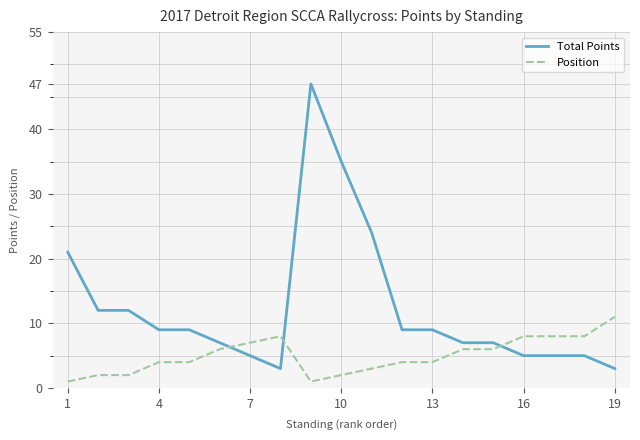

Rank the series by their average value, from highest to lowest.

Total Points, Position